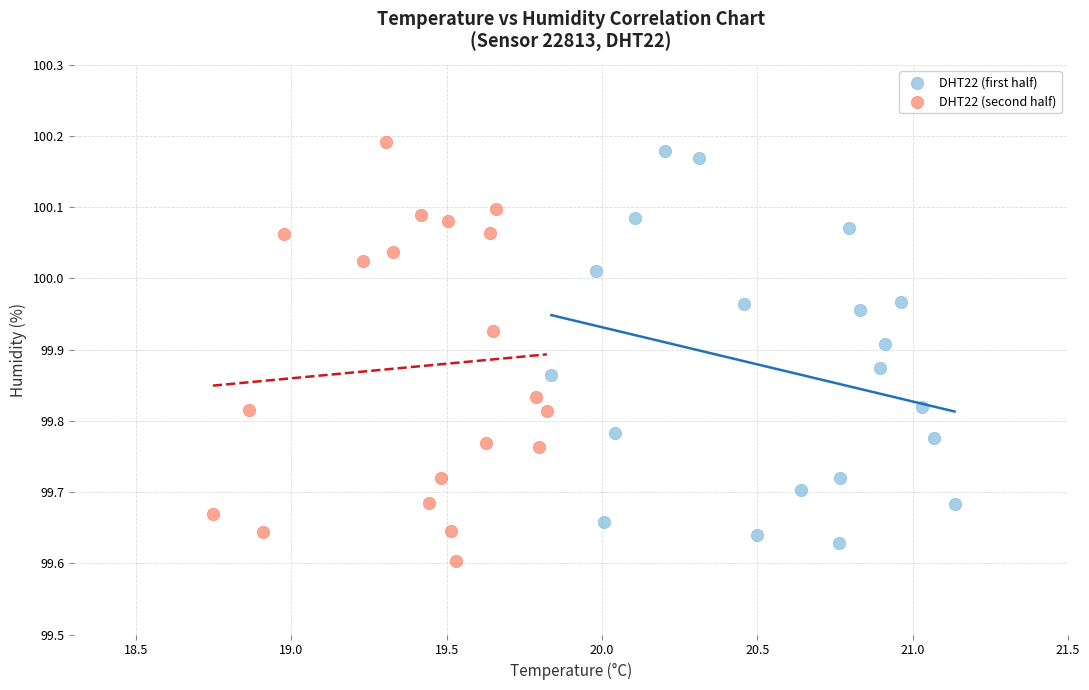

Which series reaches the minimum Y coordinate?

DHT22 (second half)